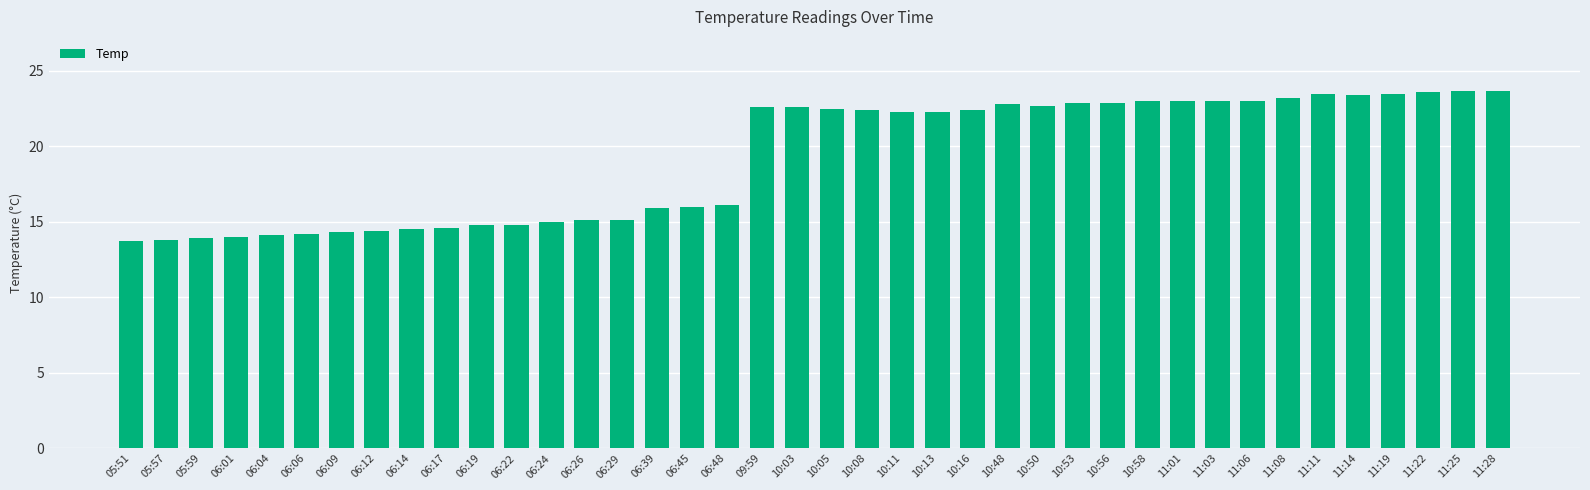

What is the sum of all values?

769.3